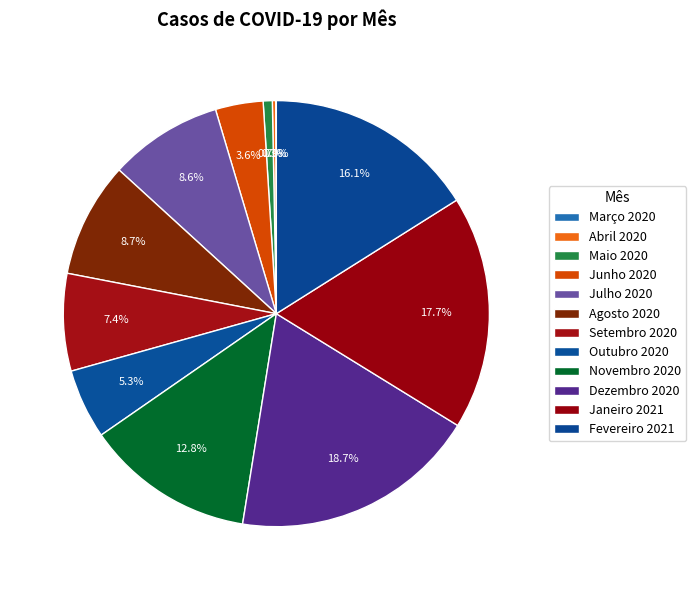

To the nearest percent, what percentage of the pie is Agosto 2020?

9%